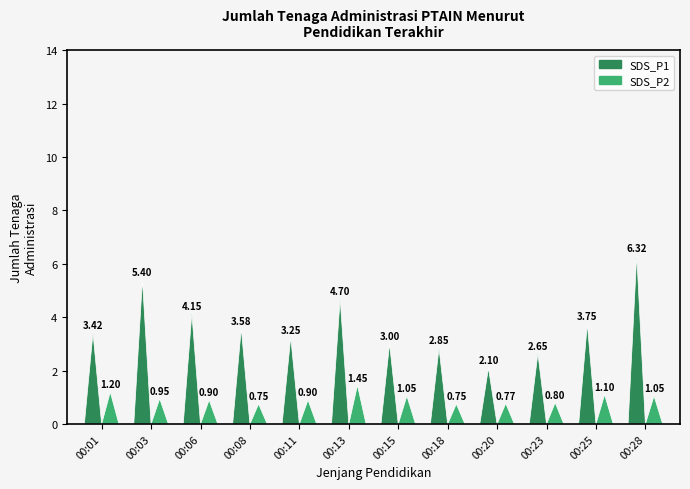

Rank the series at 00:11 from highest to lowest value.

SDS_P1, SDS_P2